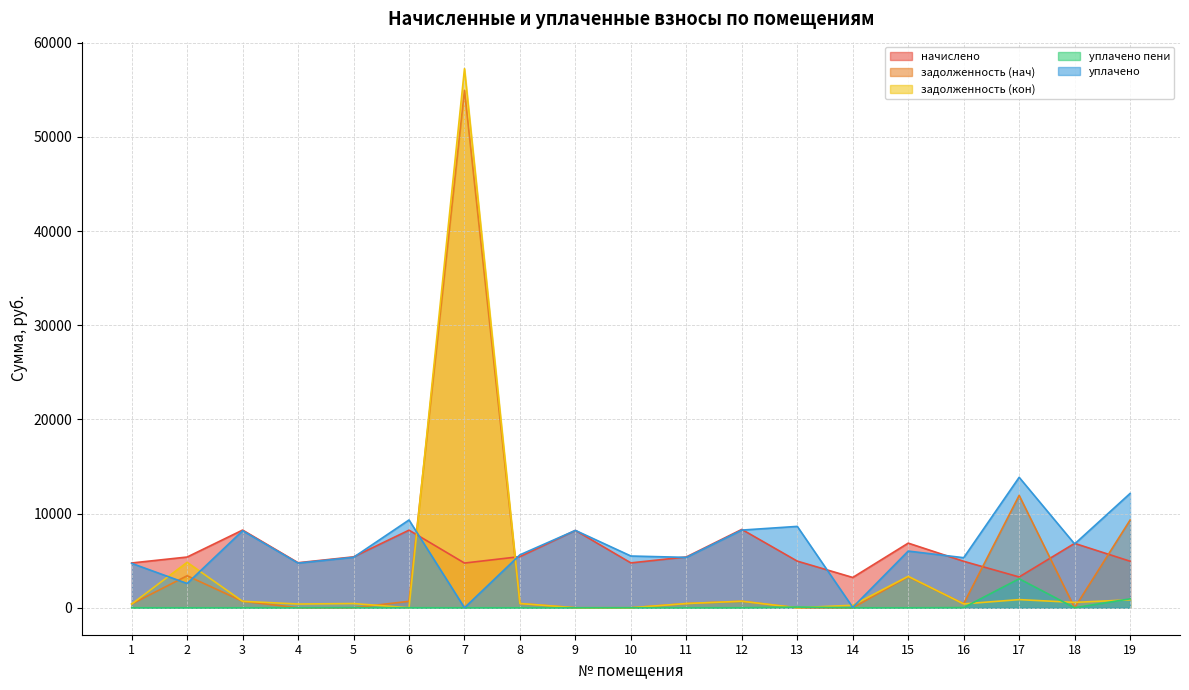

What is the total value across all series at 2?

16193.4